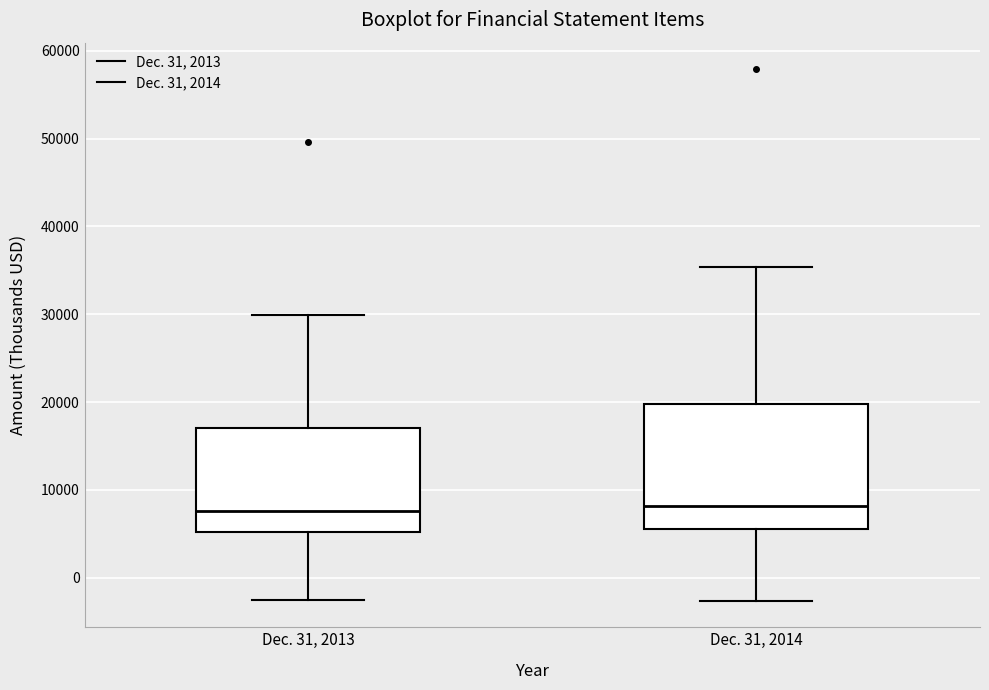

Reading left to right, transcribe this box plot: for each box, give where its median line is, the range the box spans, and where its two whiskers end, as read against the y-axis. The values are not printed on the chart, so give them approximately, as read against the axis.

Dec. 31, 2013: median 8000, box 5000 to 17000, whiskers -3000 to 30000
Dec. 31, 2014: median 8000, box 6000 to 20000, whiskers -3000 to 35000